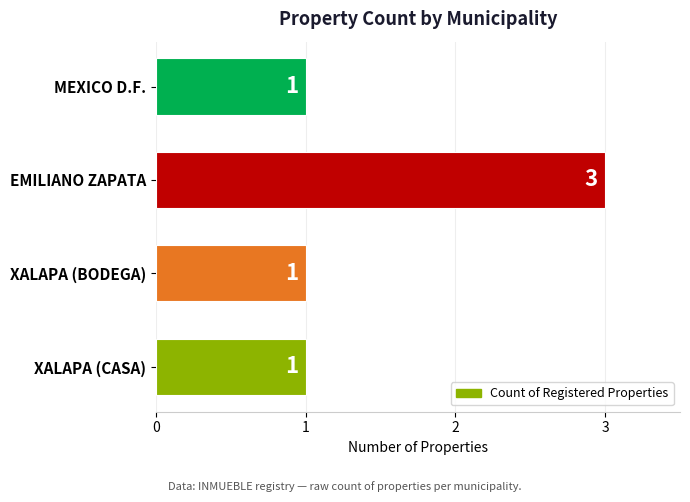

How many values exceed 1?

1